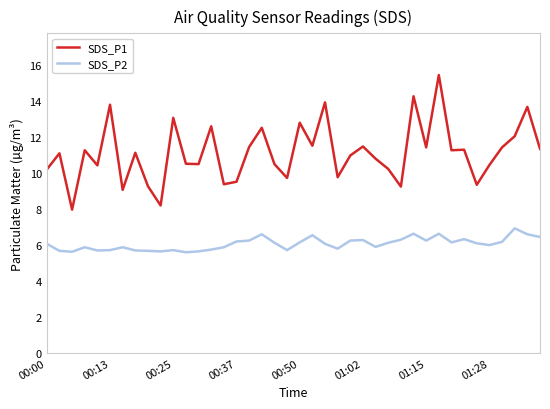

Which series has the largest range (max minus min)?

SDS_P1